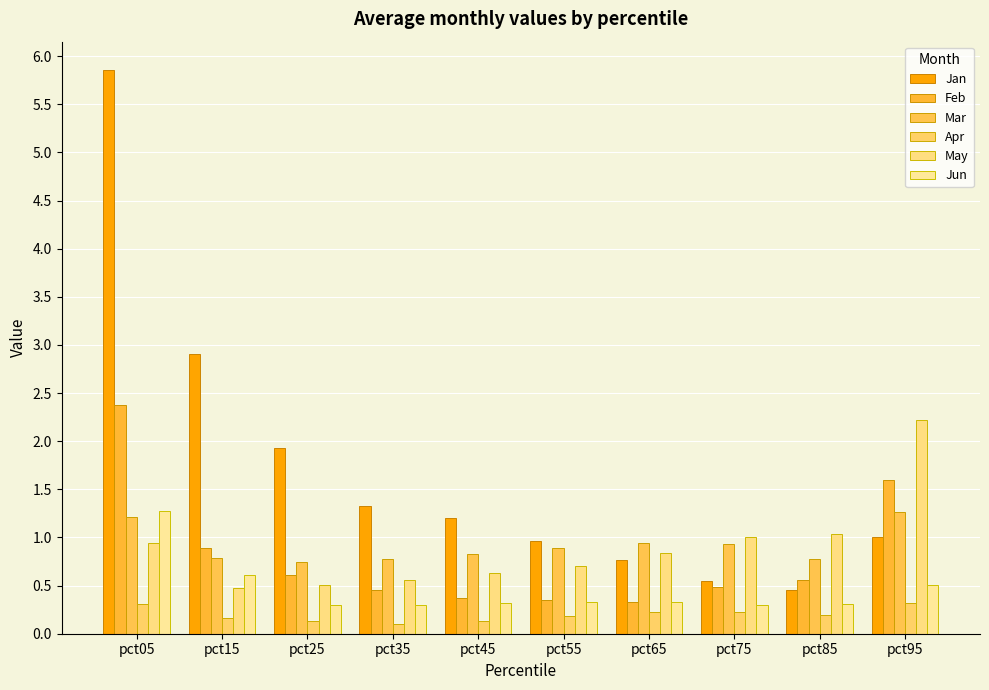

The value of Feb at pct25 is 0.2. True or false?

False